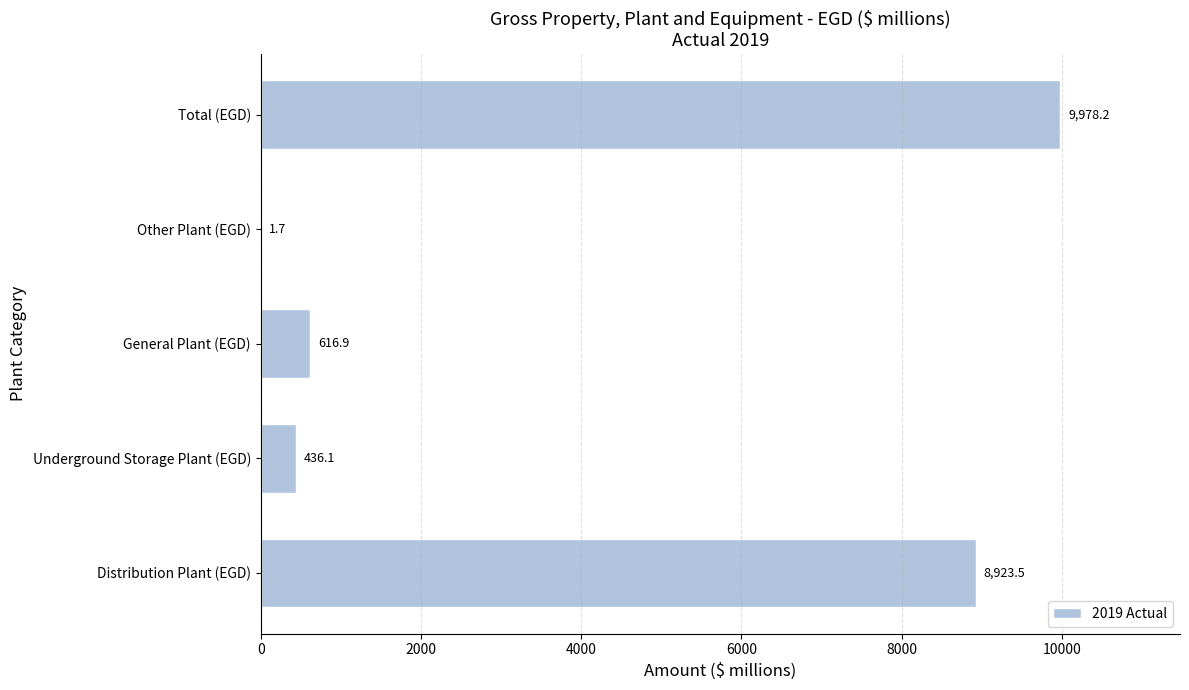

Are the bars grouped side by side (vs. stacked)?

No